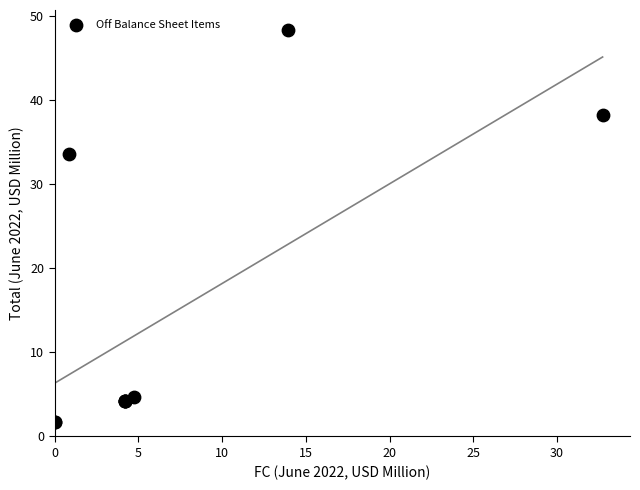

What Y value in the scatter plot is closest to 25?

33.6